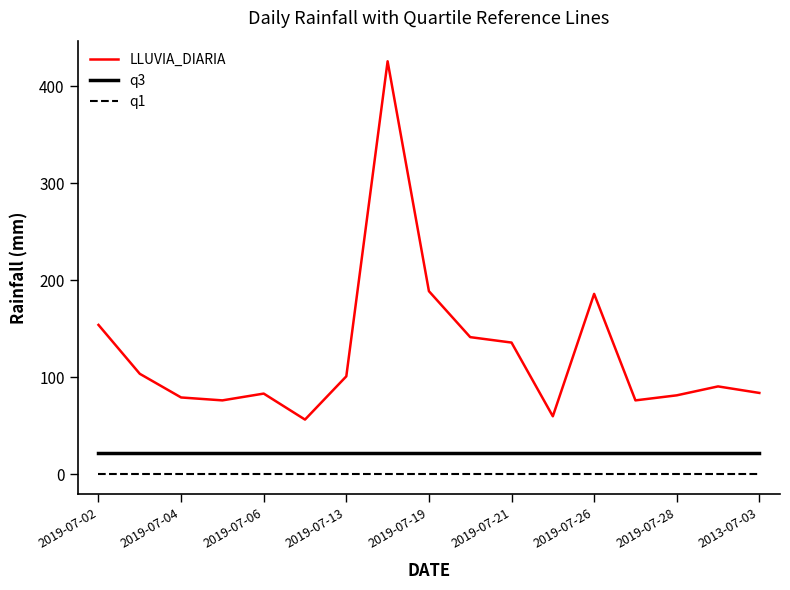

List the series in order of their peak value, lowest first.

q1, q3, LLUVIA_DIARIA